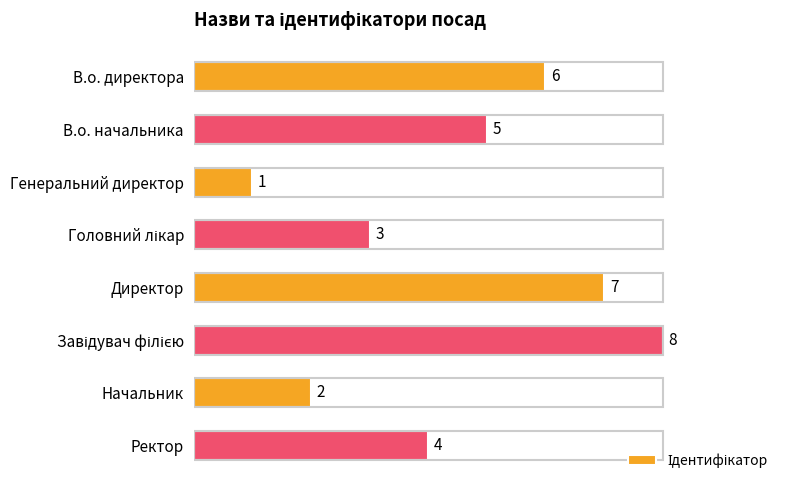

What is the difference between the maximum and second lowest values?

6